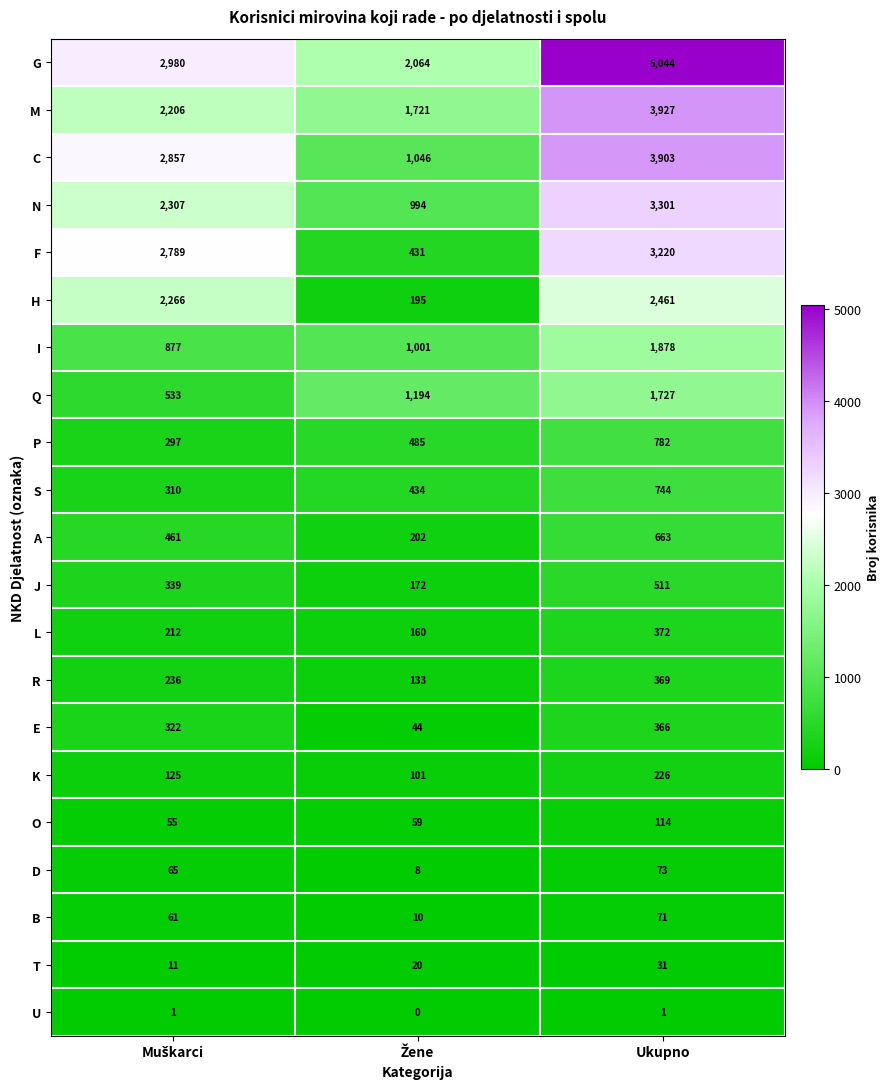

At how many categories does at least one series exceed 378?

3